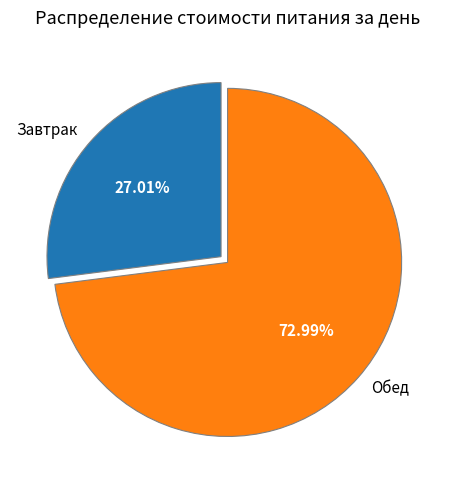

What is the smallest slice in the pie chart?

Завтрак